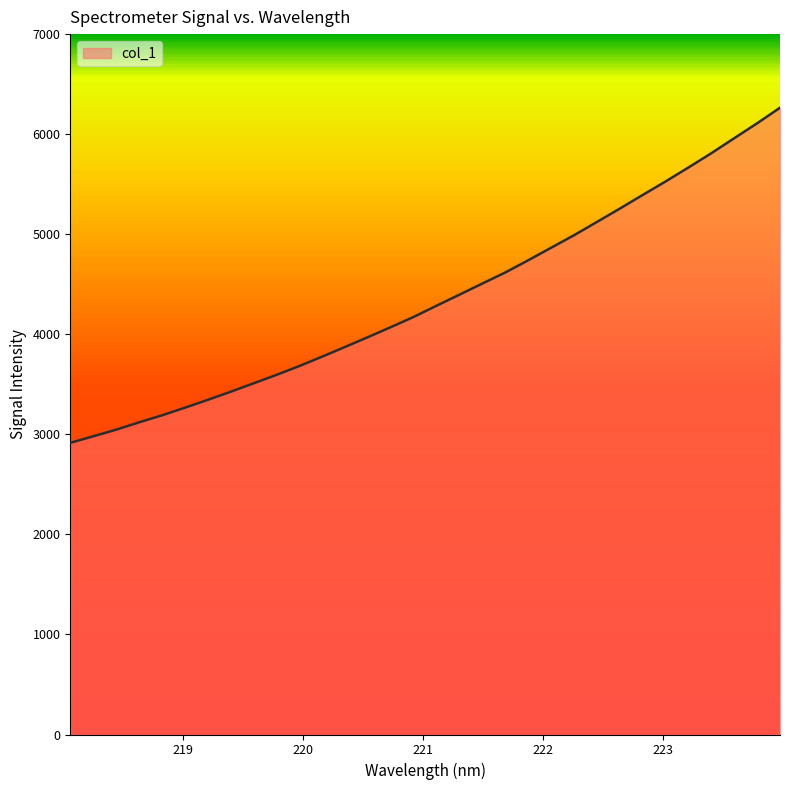

At which category does the chart reach its peak across all series?

223.9802